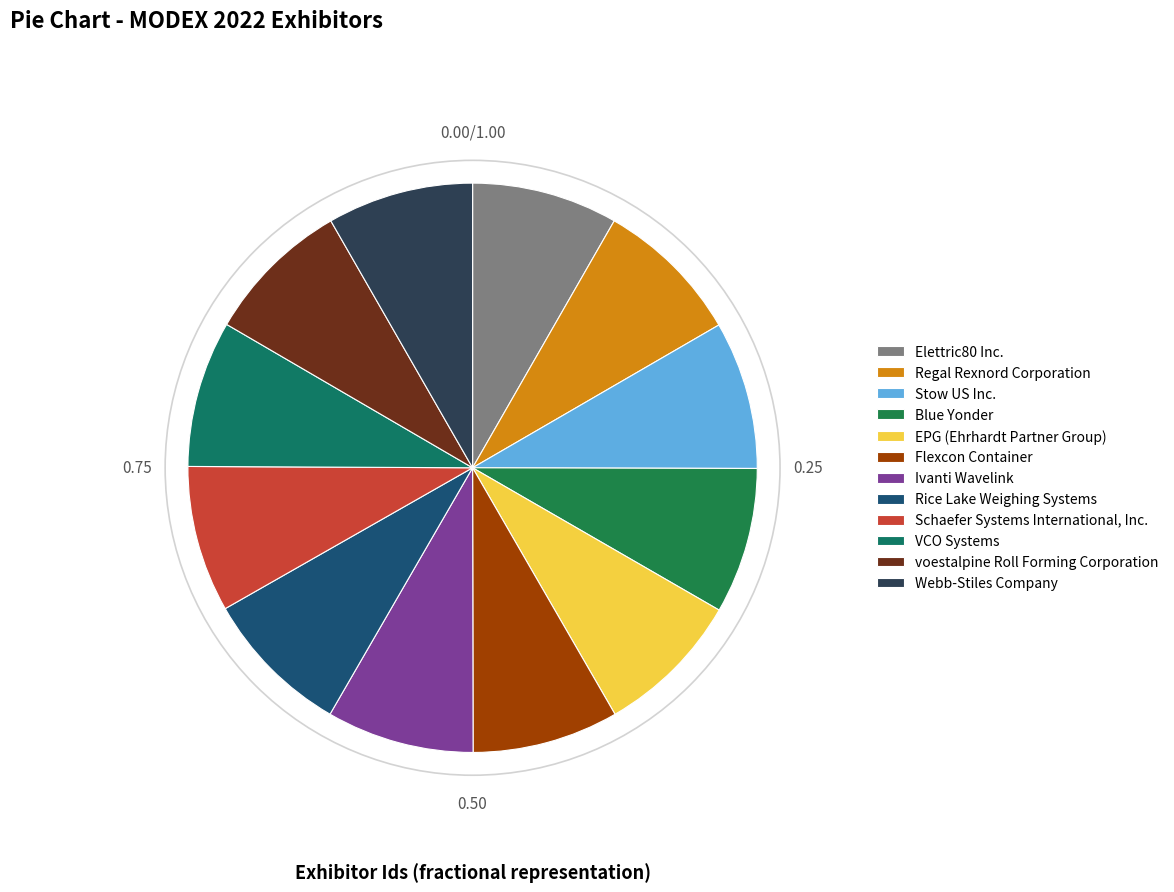

To the nearest percent, what is the average slice percentage?

8%